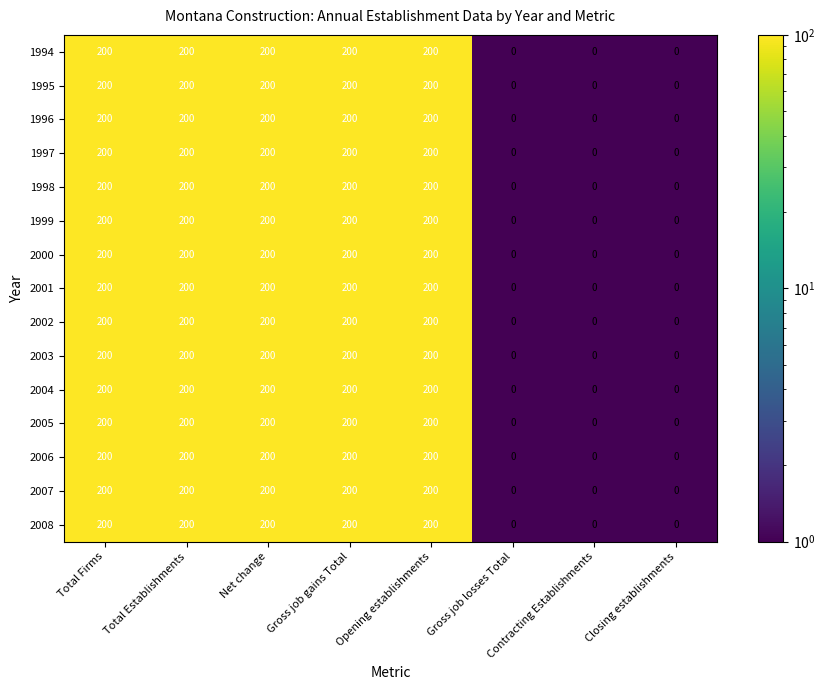

What is the highest value of the 2007 series?

200